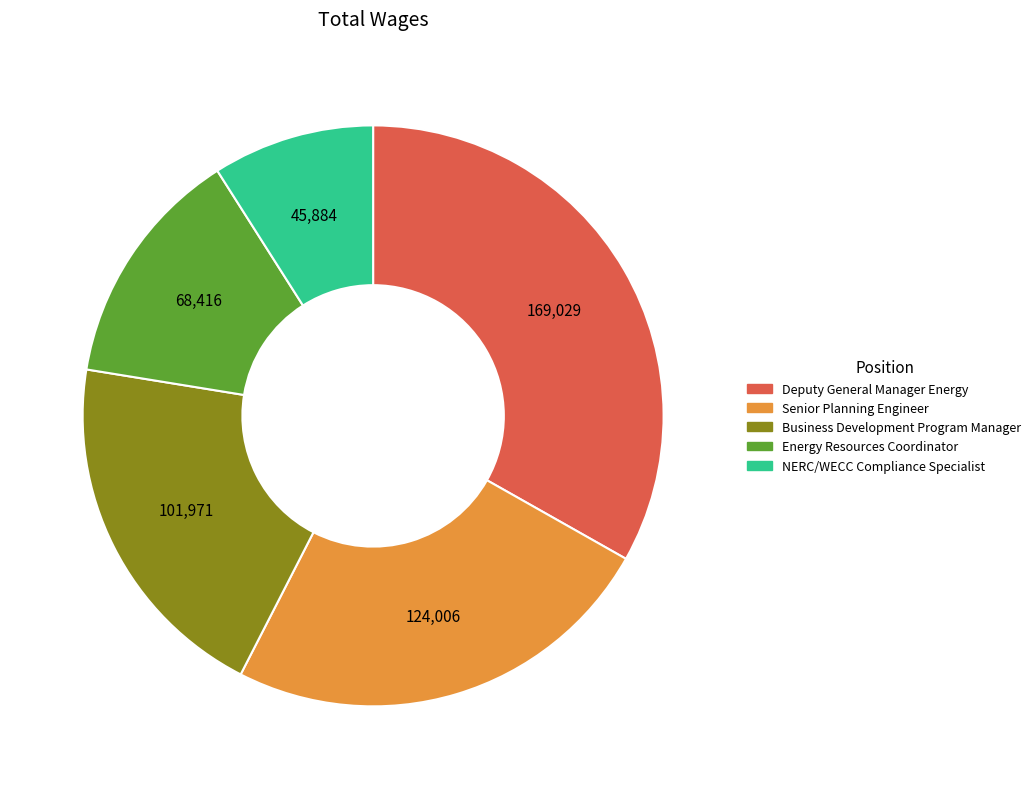

Count the number of slices in the pie.

5